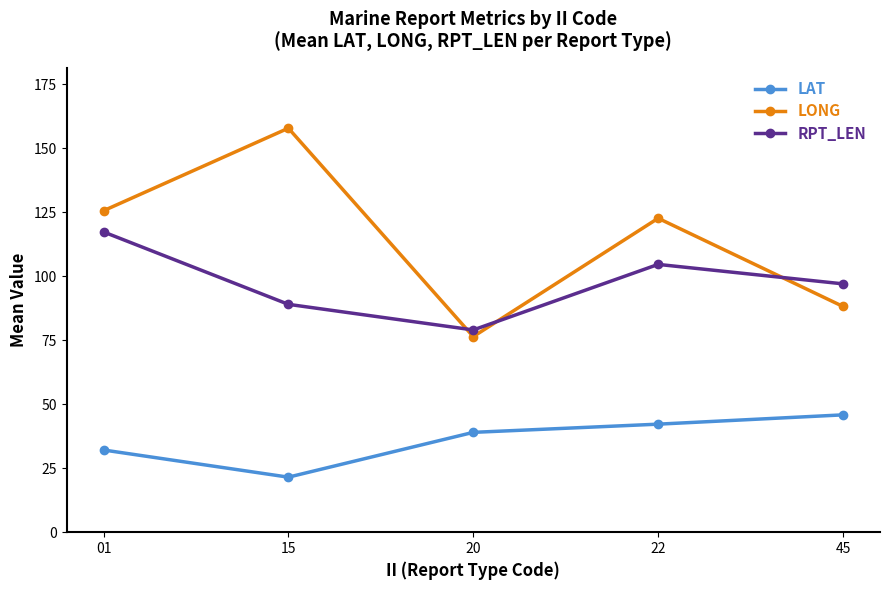

What are all the series names shown in the legend?

LAT, LONG, RPT_LEN